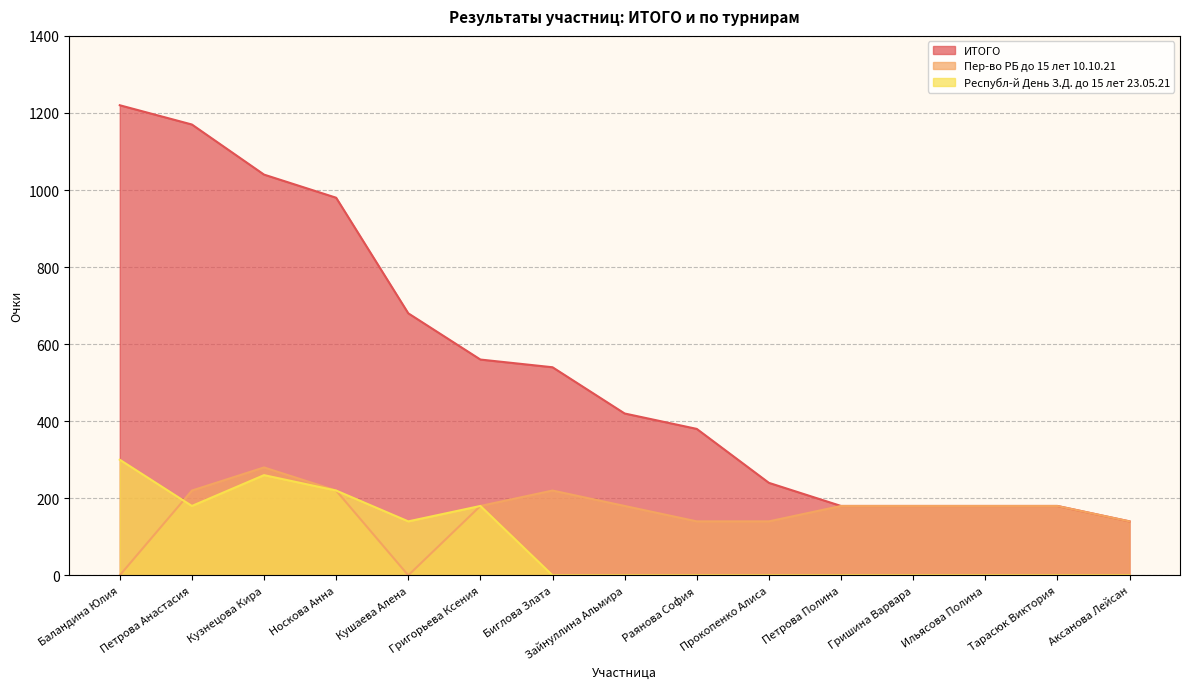

Rank the categories by Пер-во РБ до 15 лет 10.10.21 value from lowest to highest.

Баландина Юлия, Кушаева Алена, Раянова София, Прокопенко Алиса, Аксанова Лейсан, Григорьева Ксения, Зайнуллина Альмира, Петрова Полина, Гришина Варвара, Ильясова Полина, Тарасюк Виктория, Петрова Анастасия, Носкова Анна, Биглова Злата, Кузнецова Кира